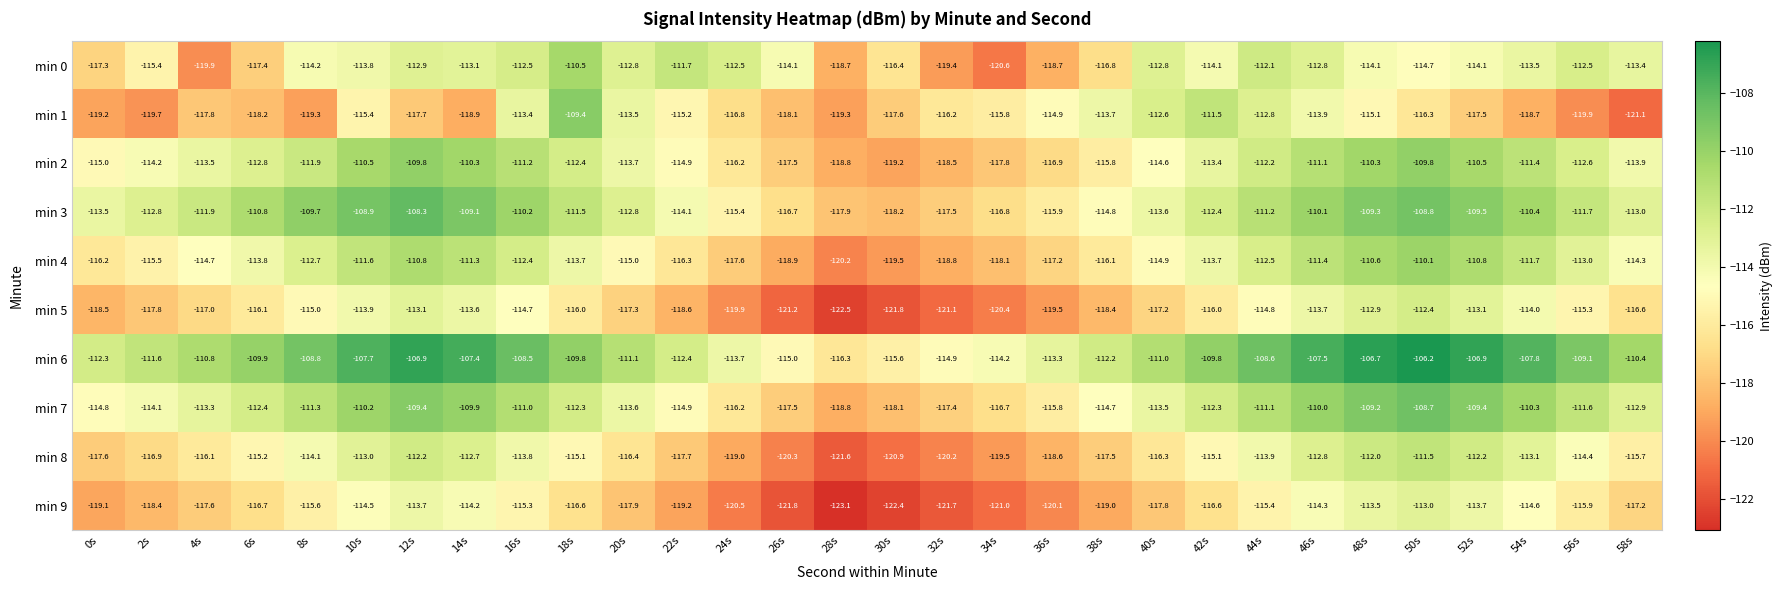

Is it true that min 4 equals -32.5 at 22s?

False